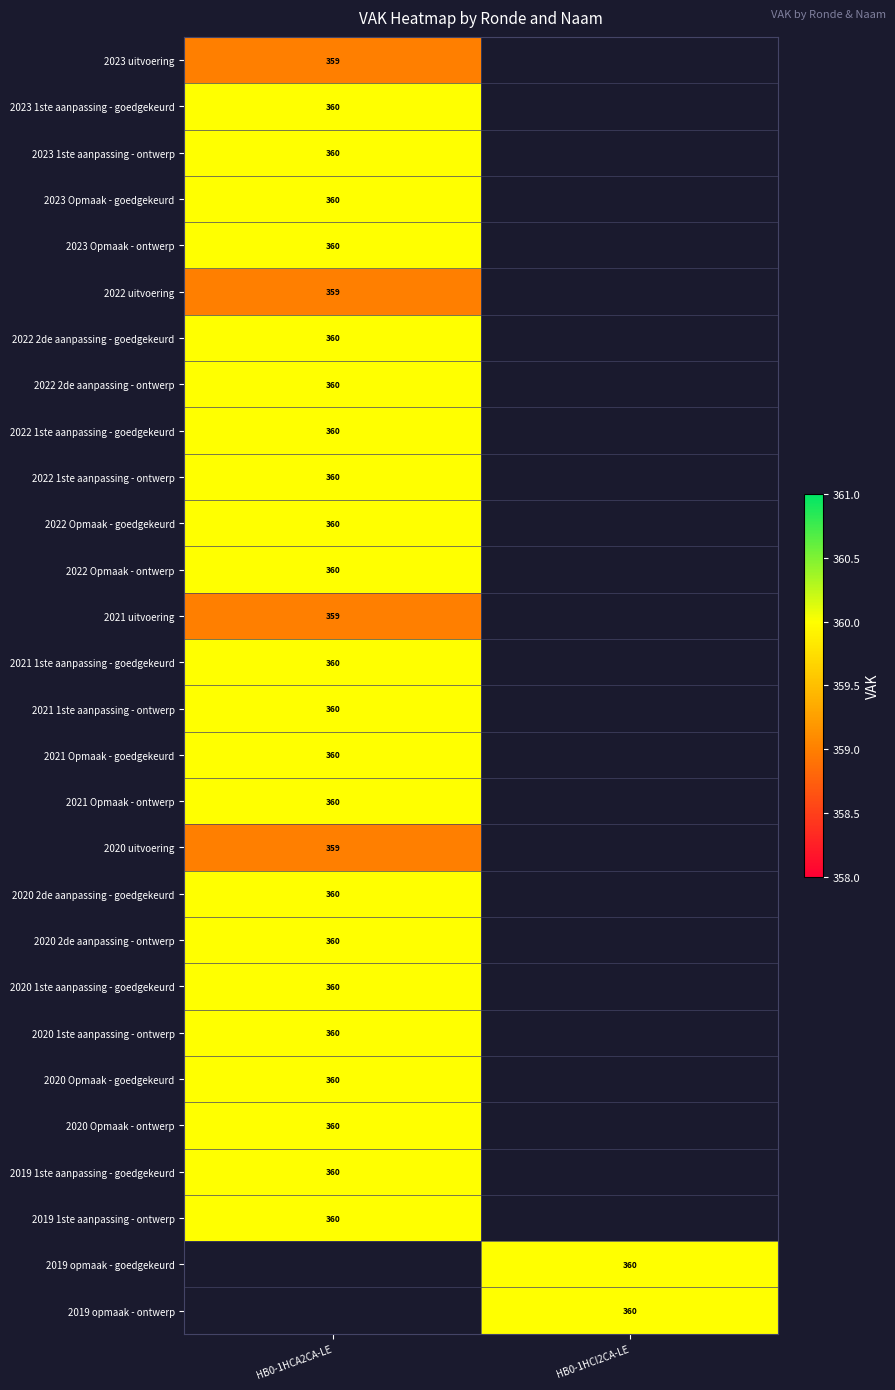

Which series has the largest range (max minus min)?

2023 uitvoering